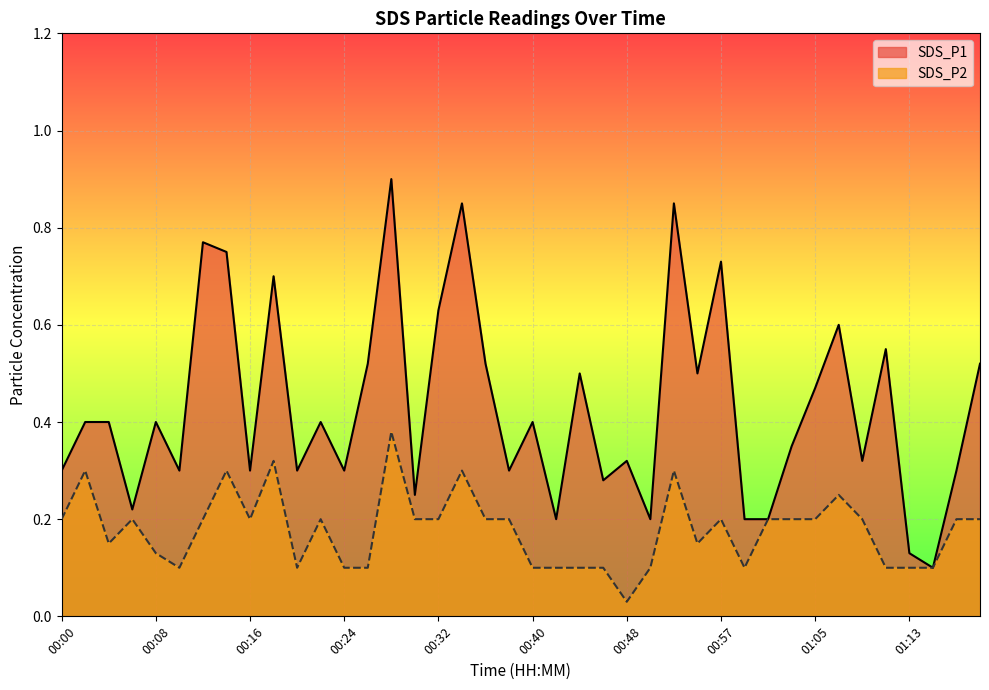

How many interior local valleys does the SDS_P2 series have?

7